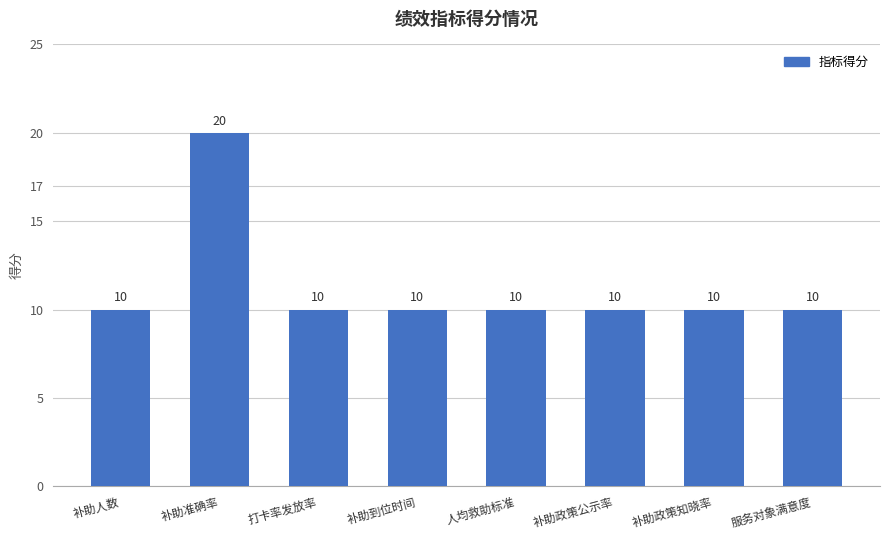

What value does the data have at 服务对象满意度, to the nearest 5?

10